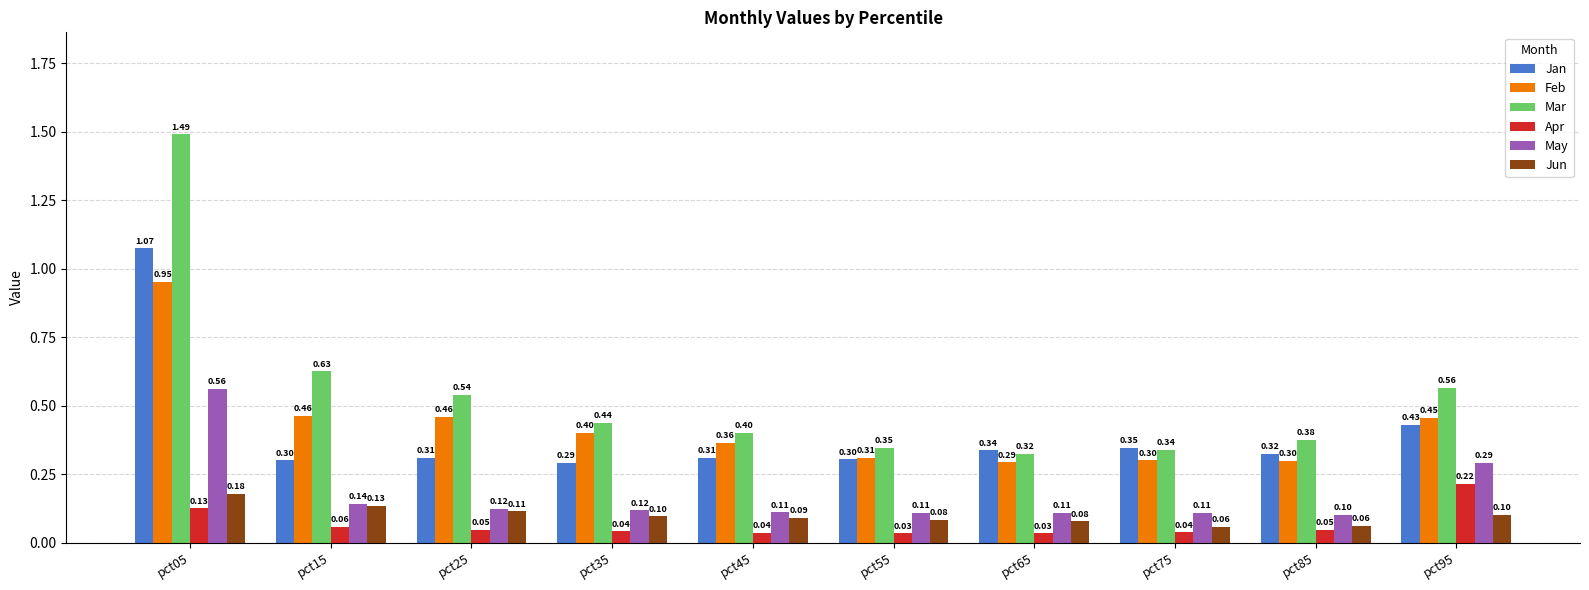

Which series has the largest total across all categories?

Mar